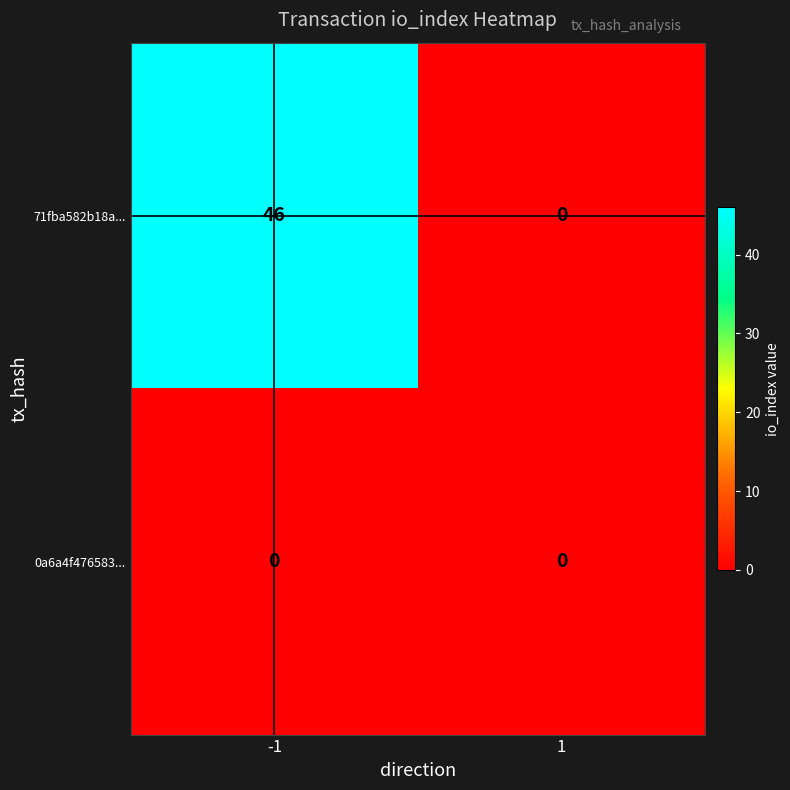

Which series has the largest total across all categories?

71fba582b18a...